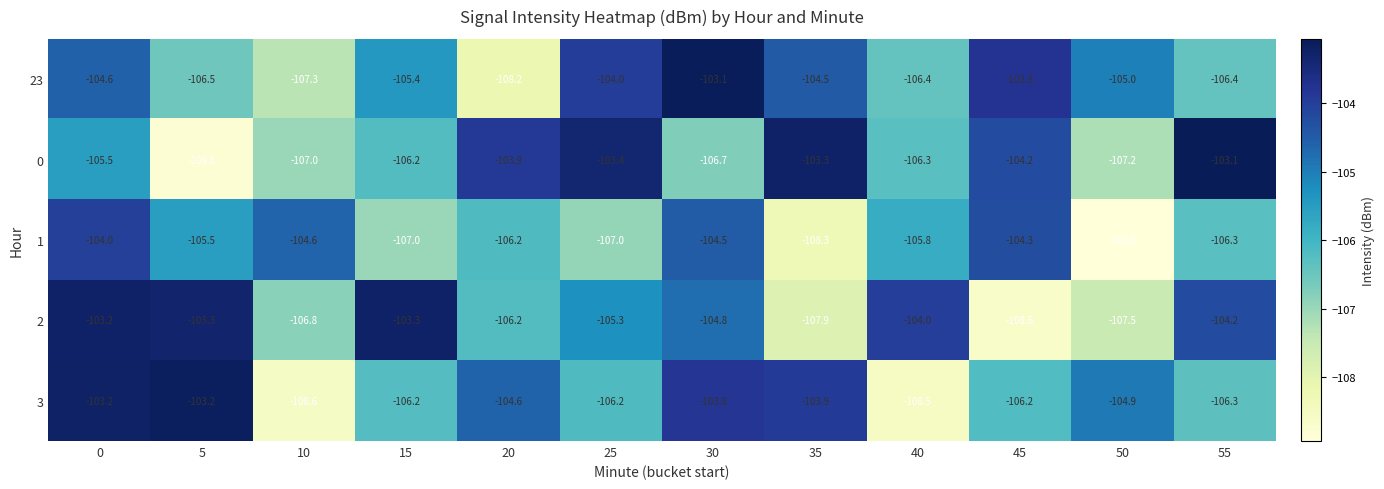

The value of 1 at 20 is -140.6. True or false?

False